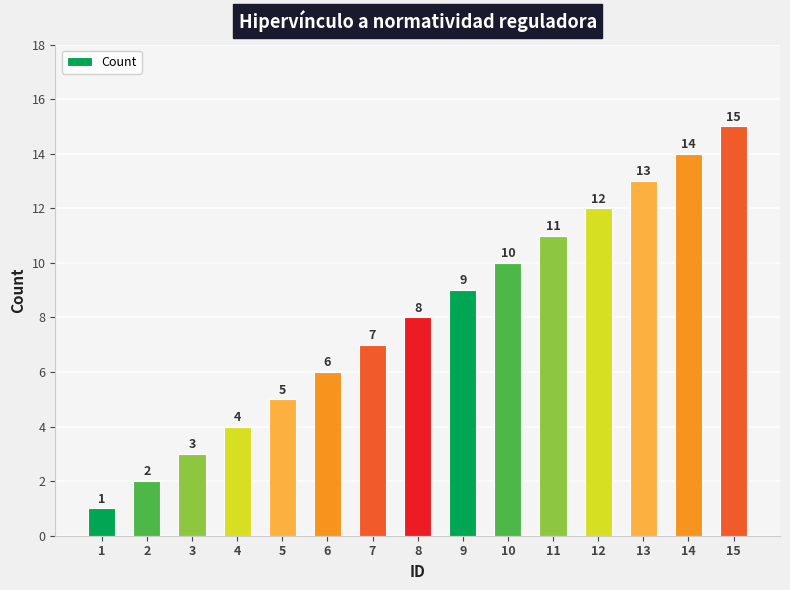

How many data points does each series have?

15